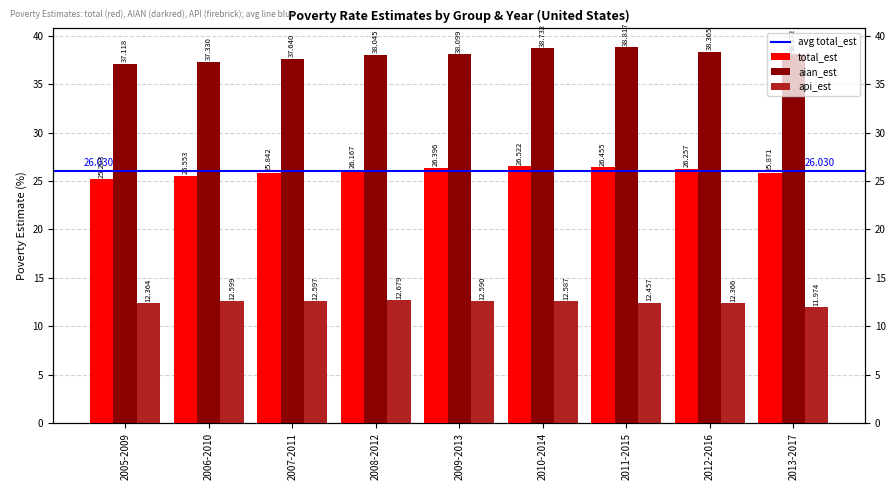

What is the maximum value for api_est?

12.7